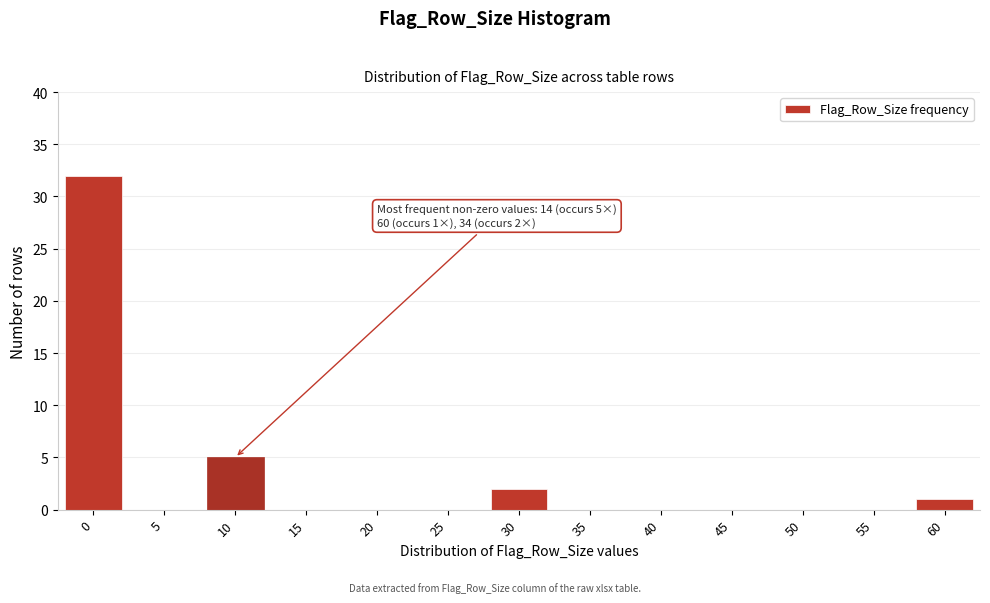

Reading left to right, extract all data points from this chart.

0=32	5=0	10=5	15=0	20=0	25=0	30=2	35=0	40=0	45=0	50=0	55=0	60=1